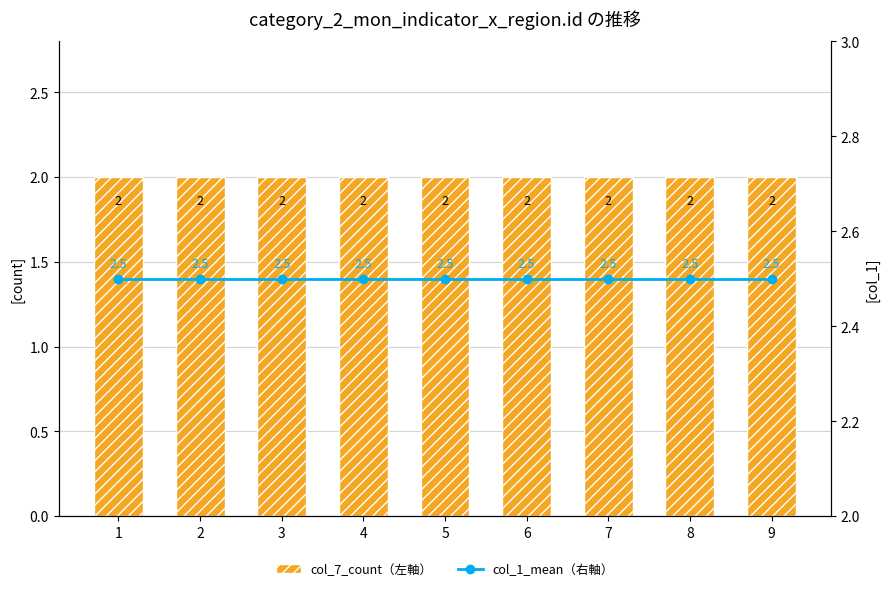

What is the value of the col_1_mean（右軸） bar at the 2nd from the left?

2.5